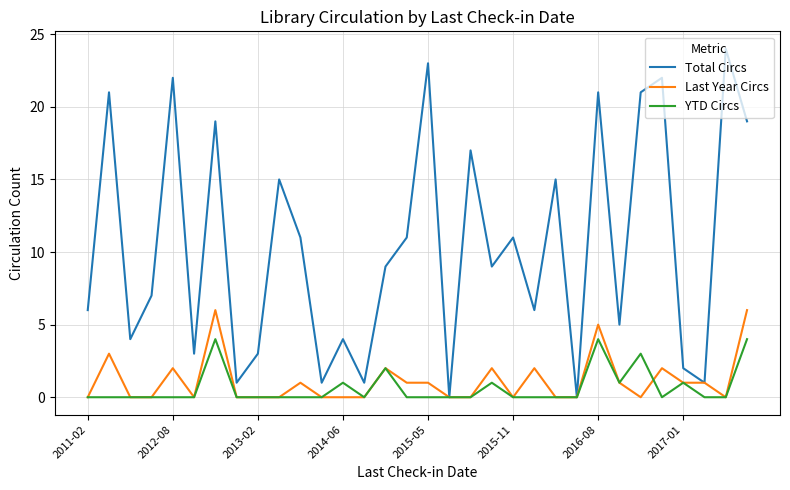

What are all the series names shown in the legend?

Total Circs, Last Year Circs, YTD Circs